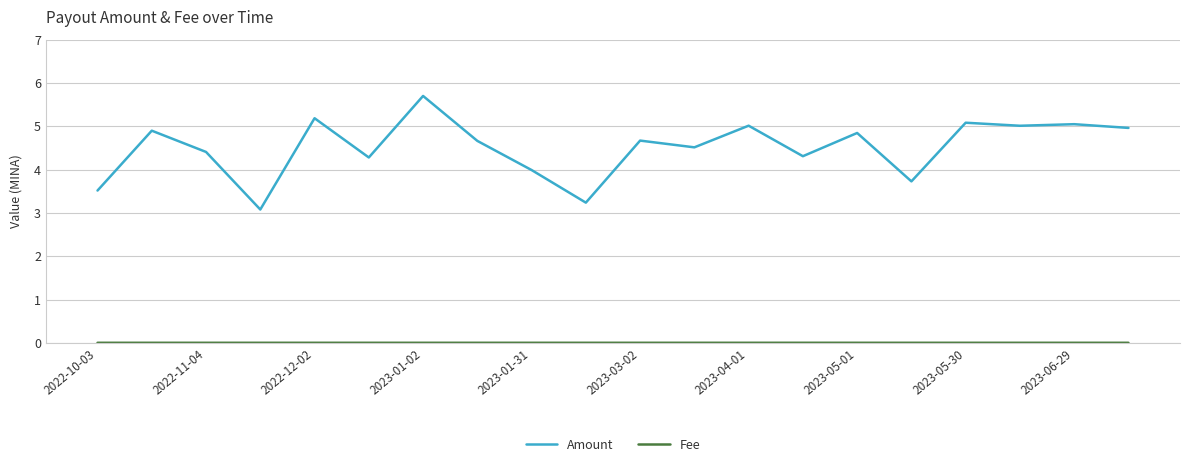

Does the chart display data point markers on the line(s)?

No